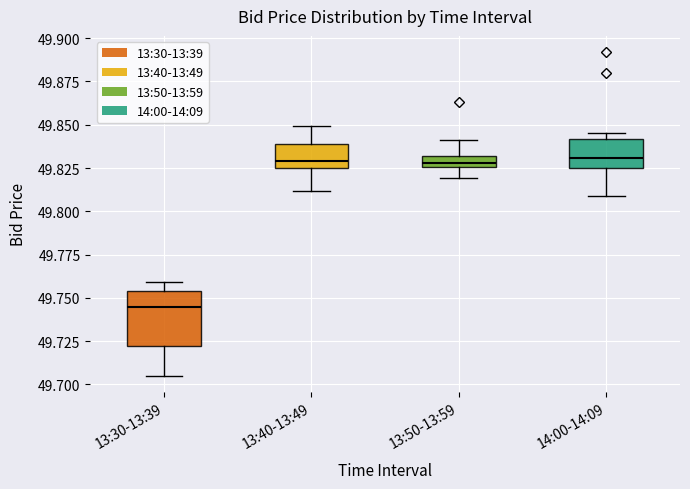

Where is the upper edge of the box for 13:30-13:39 on the y-axis? The values are not printed on the chart, so give them approximately, as read against the axis.

49.755